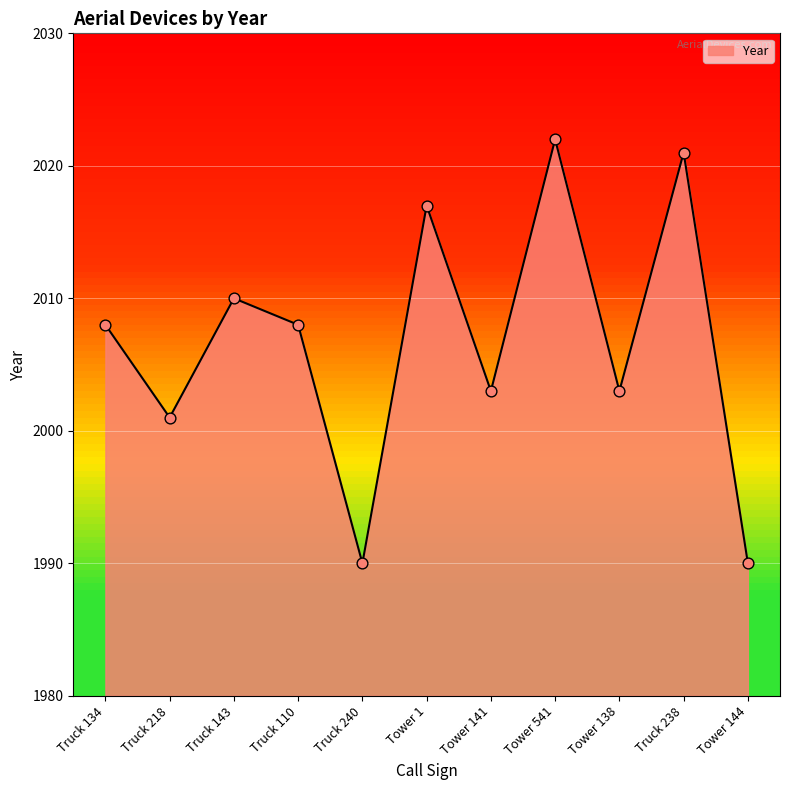

Which has a higher value, Tower 1 or Truck 134?

Tower 1